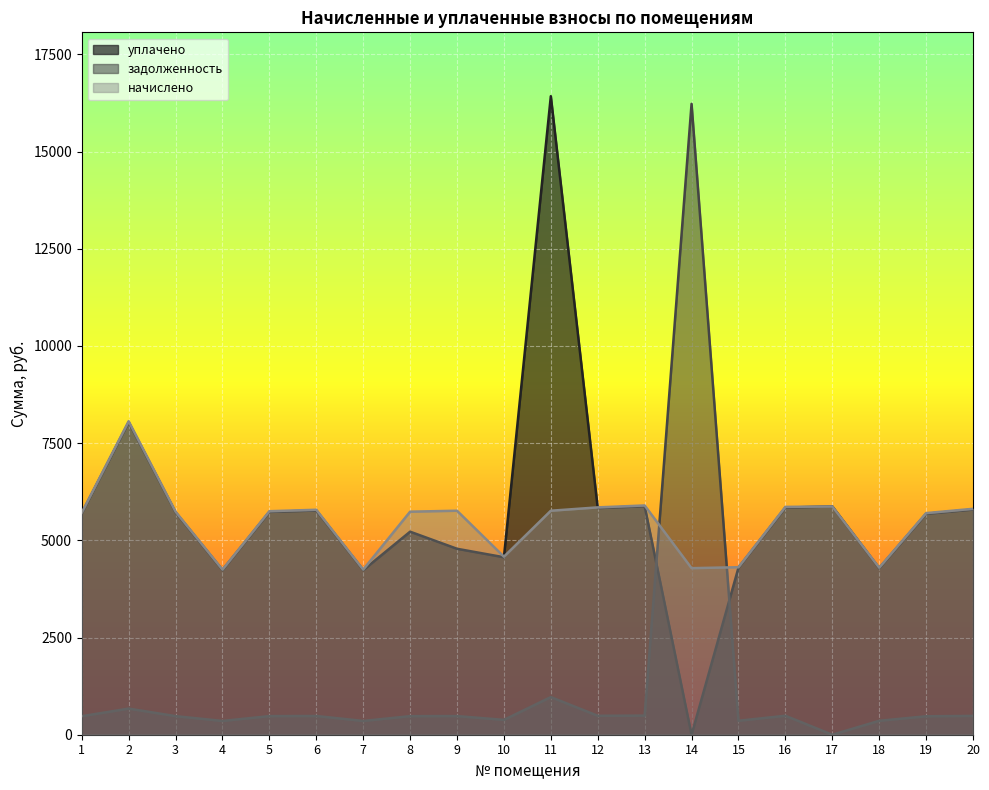

Is the value of задолженность at 14 greater than the value of уплачено at 6?

Yes